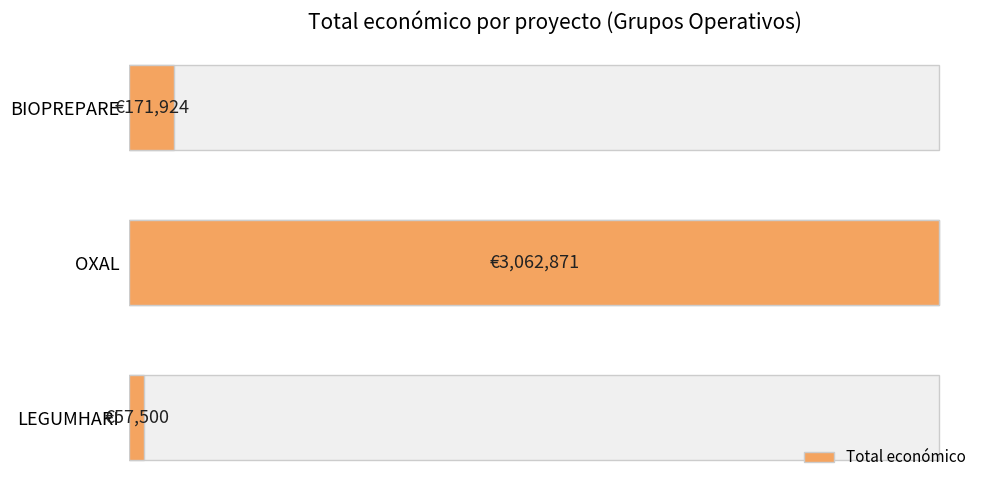

What is the difference between the maximum and second lowest values?

2890947